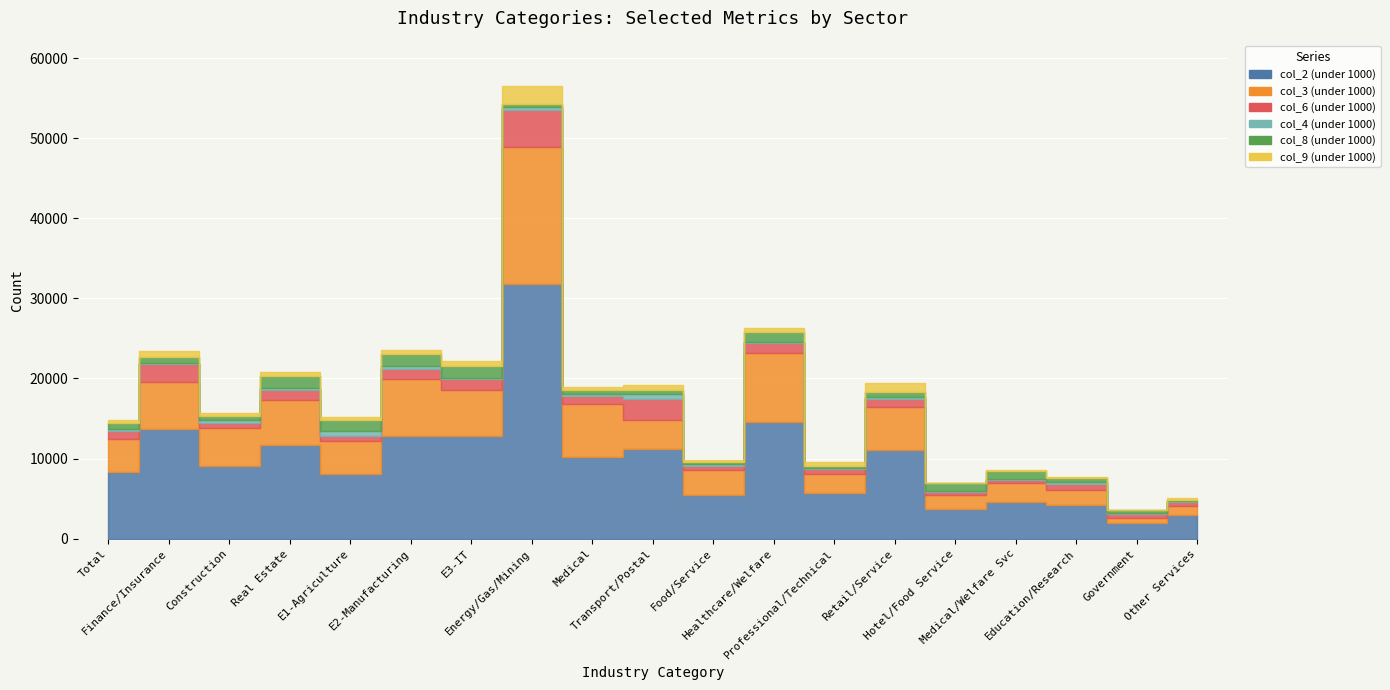

True or false: col_6 (under 1000) has a value of 408 at @E1.

False